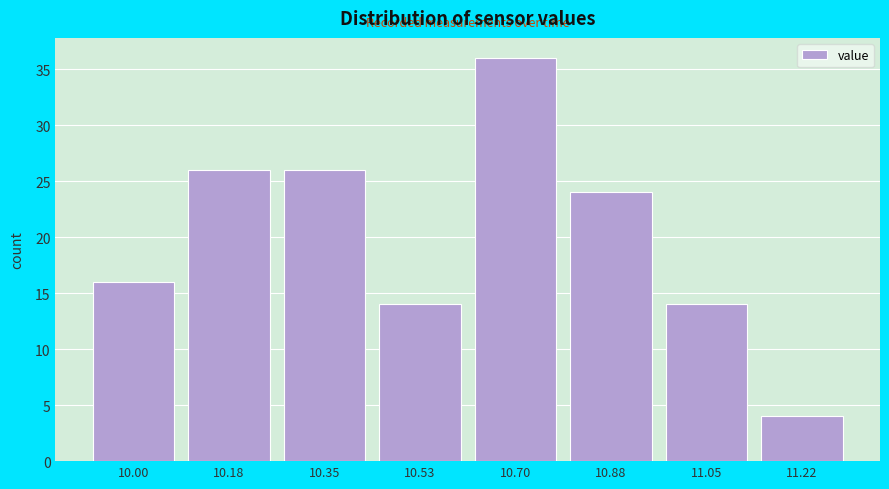

Reading left to right, list all the values displayed in this chart.

16	26	26	14	36	24	14	4